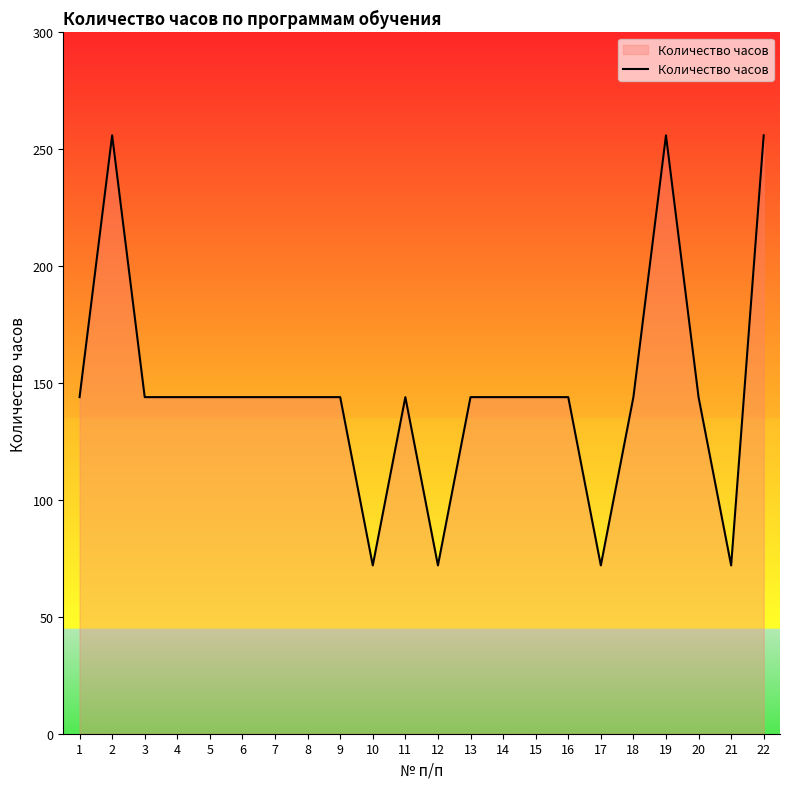

Reading right to left, list all the values displayed in this chart.

22=256	21=72	20=144	19=256	18=144	17=72	16=144	15=144	14=144	13=144	12=72	11=144	10=72	9=144	8=144	7=144	6=144	5=144	4=144	3=144	2=256	1=144